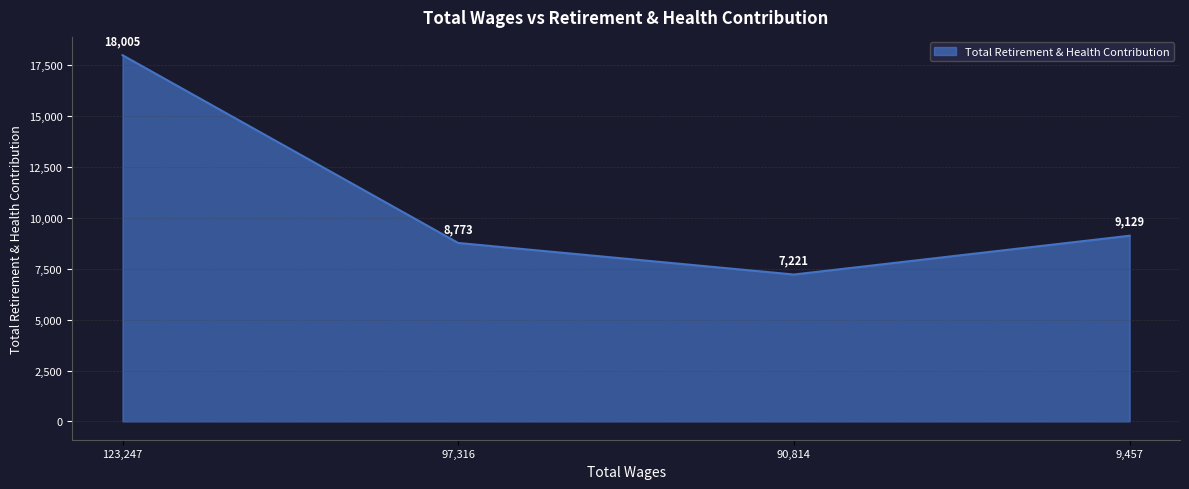

Reading right to left, transcribe all the data shown in this chart.

9,457=9129	90,814=7221	97,316=8773	123,247=18005